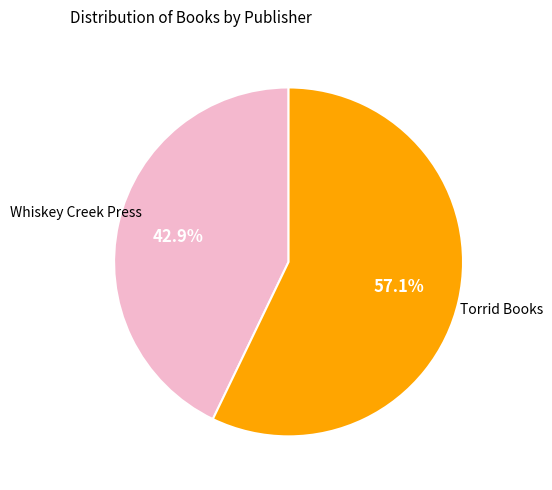

Does any single category account for the majority?

Yes